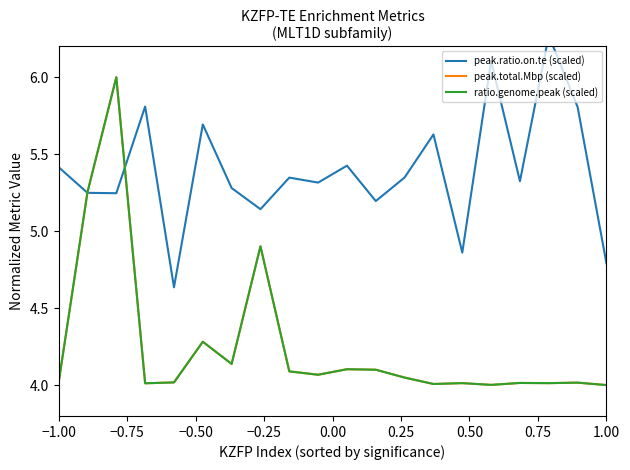

In ratio.genome.peak (scaled), how many points are lower than both neighbors (excluding endpoints)?

6